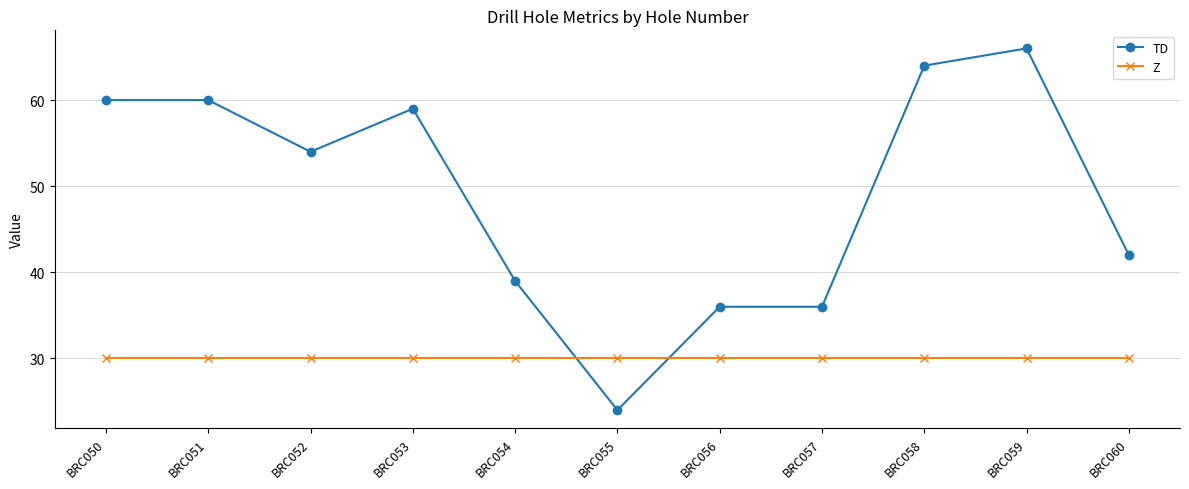

How many intersections are there between TD and Z?

2